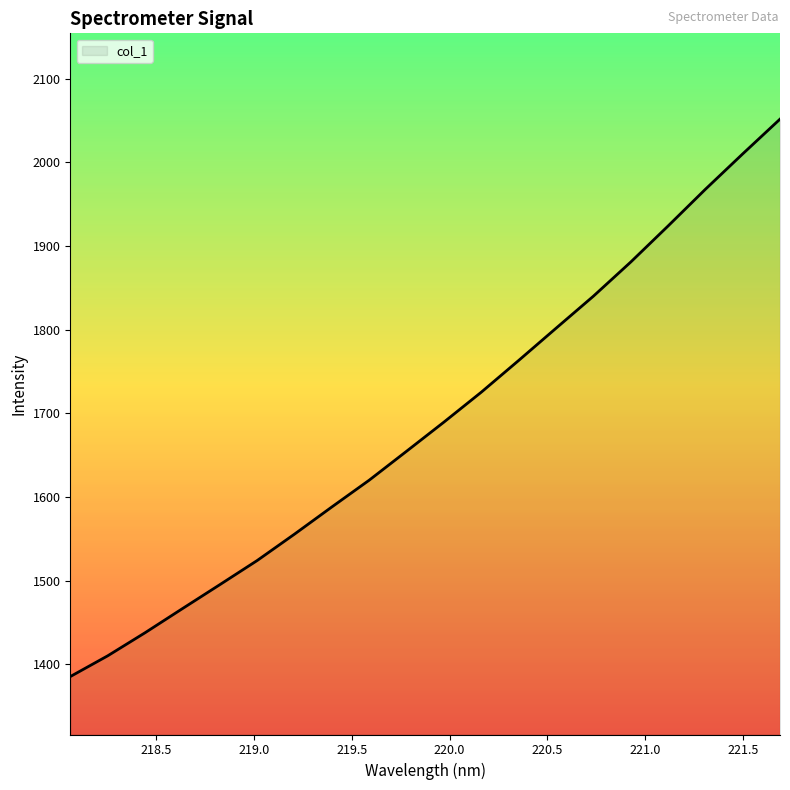

What is the maximum value shown in the chart?

2051.8